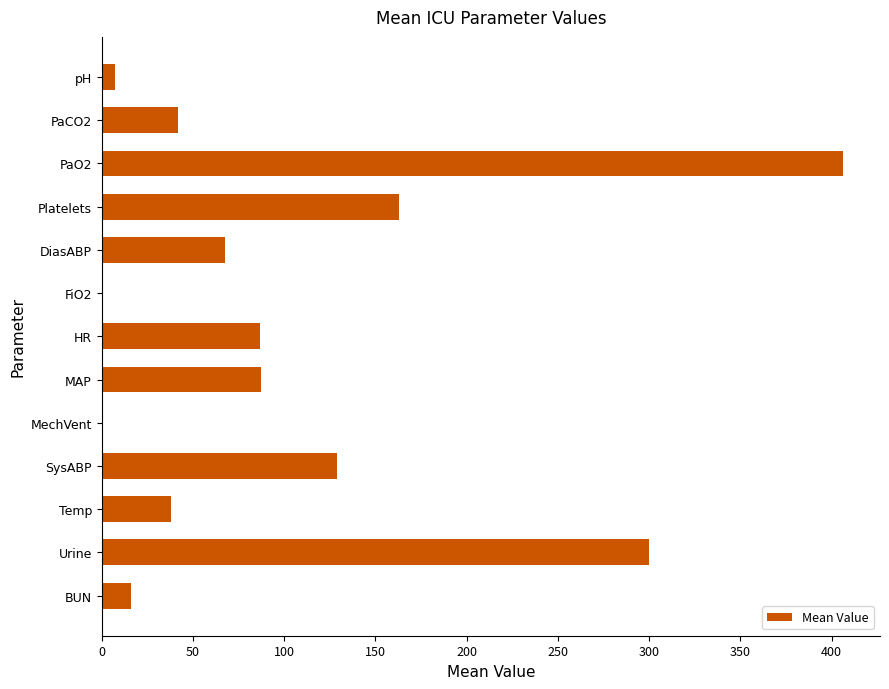

Count the number of categories in the chart.

13